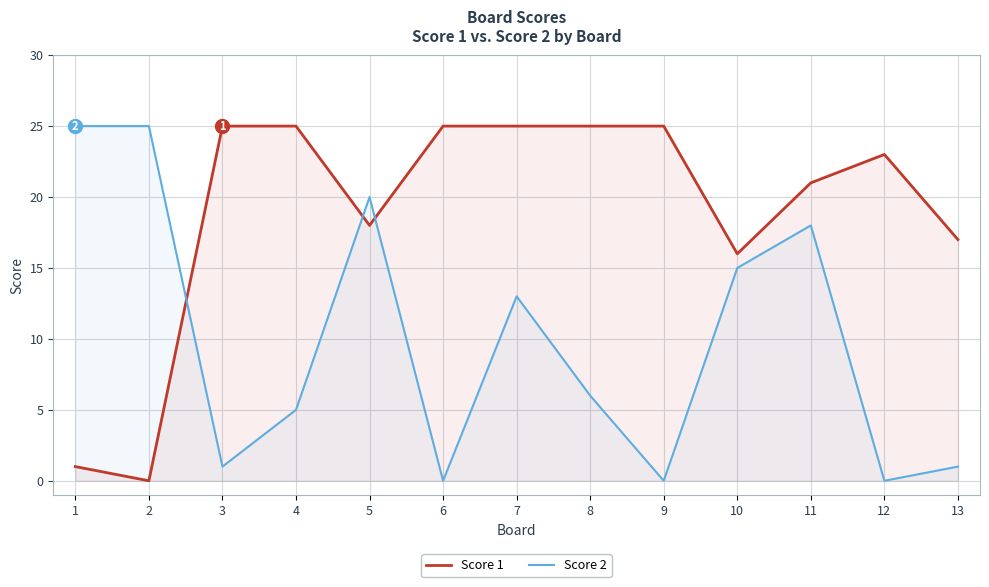

Reading left to right, extract all data points from this chart.

Score 1: 1=1	2=0	3=25	4=25	5=18	6=25	7=25	8=25	9=25	10=16	11=21	12=23	13=17
Score 2: 1=25	2=25	3=1	4=5	5=20	6=0	7=13	8=6	9=0	10=15	11=18	12=0	13=1